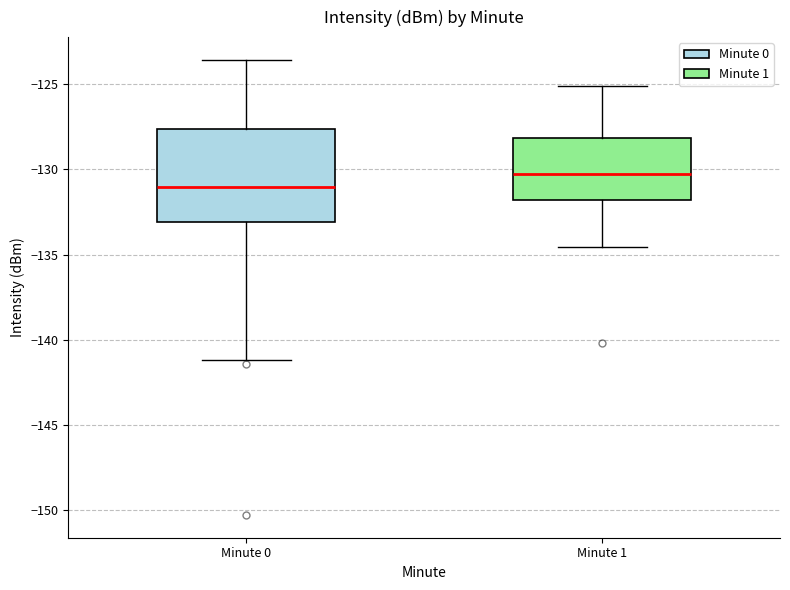

Where is the lower edge of the box for Minute 1 on the y-axis? The values are not printed on the chart, so give them approximately, as read against the axis.

-132.0